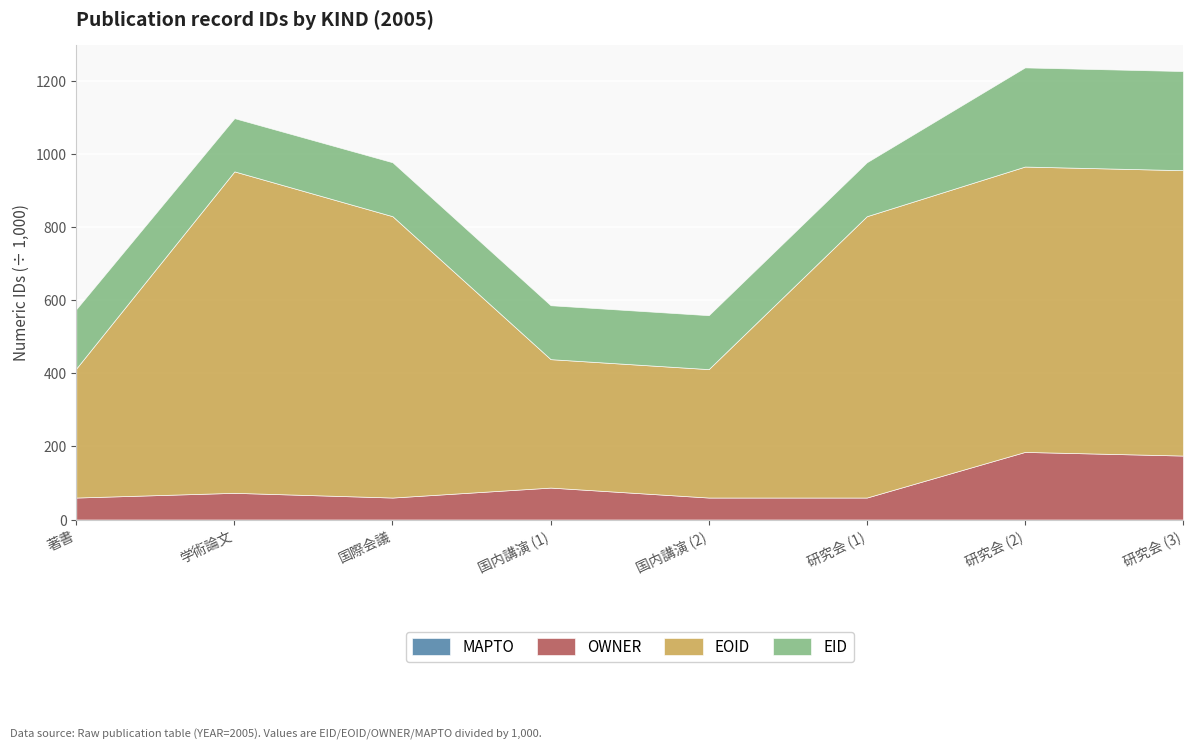

List the series in order of their peak value, lowest first.

MAPTO, OWNER, EID, EOID